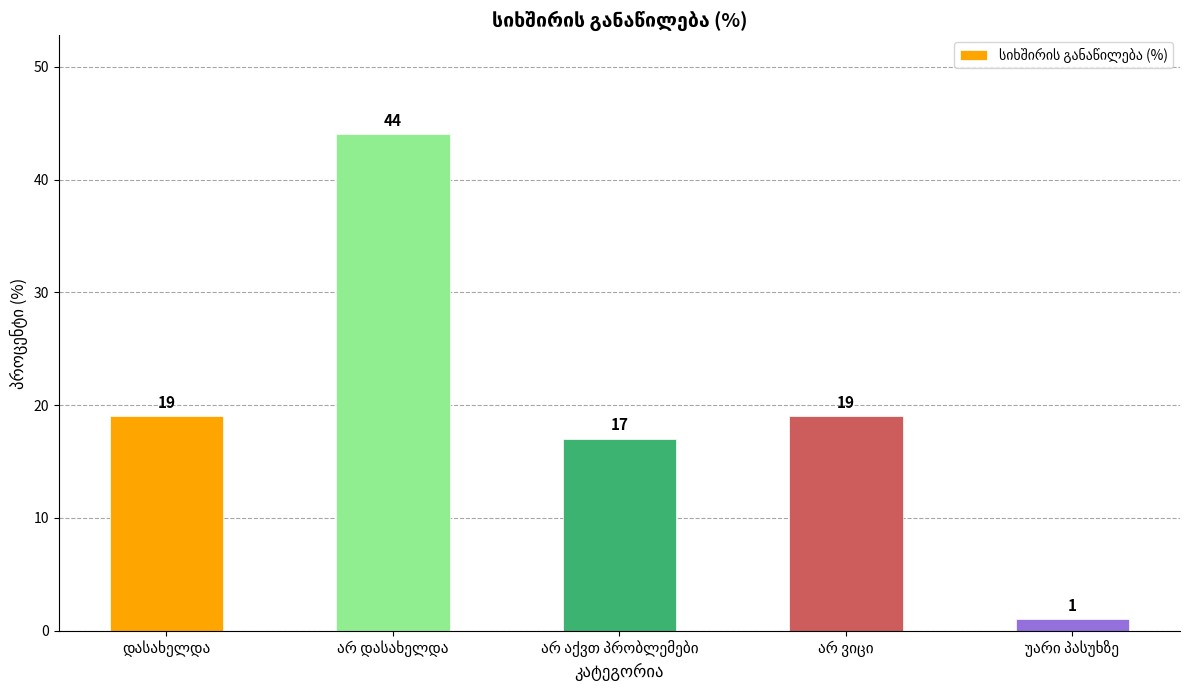

What is the average value?

20